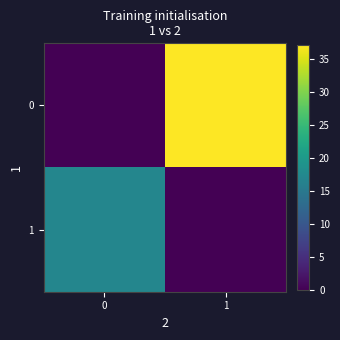

Rank the series by their maximum value, from highest to lowest.

0, 1